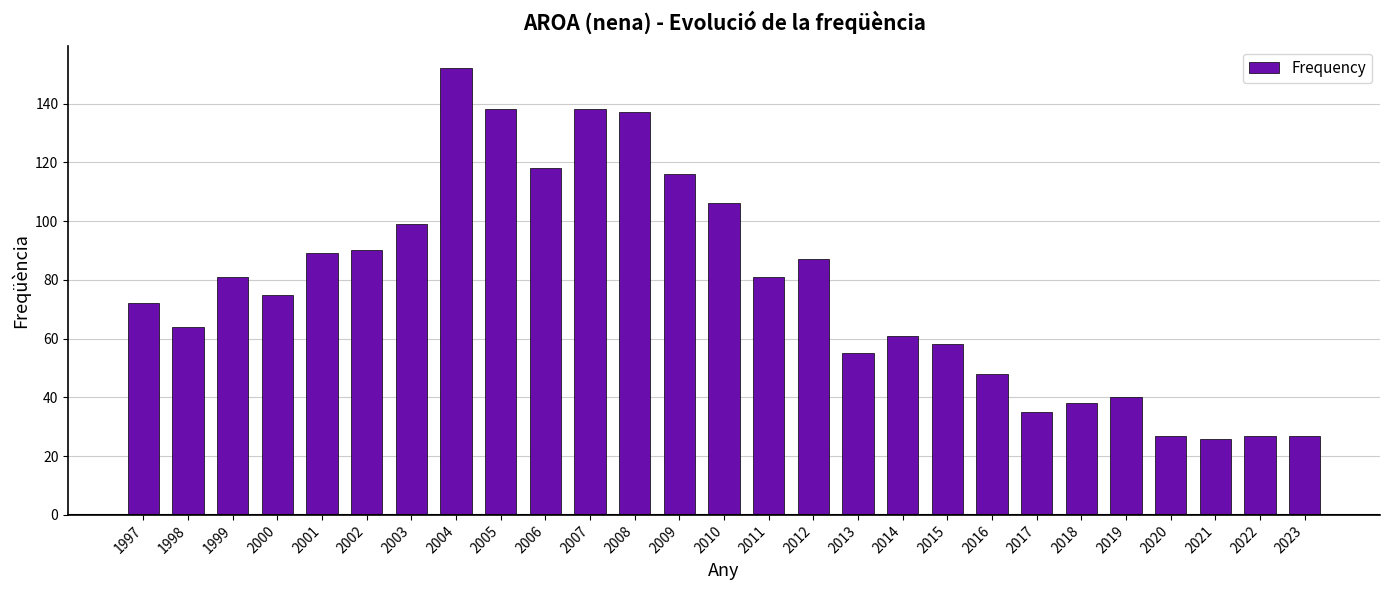

What is the average value?

77